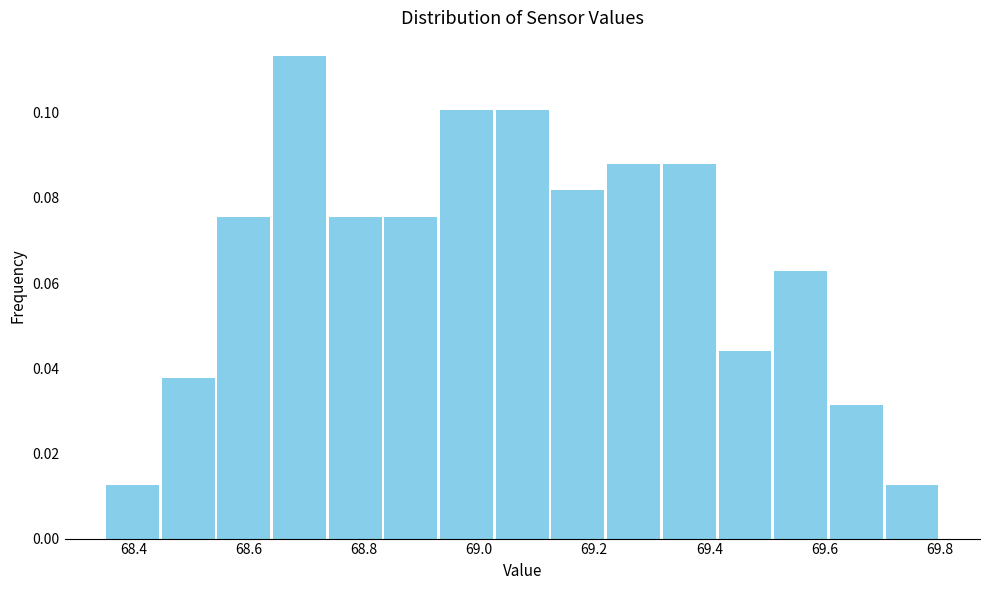

Which range on the x-axis has the tallest bar?

68.64 to 68.74